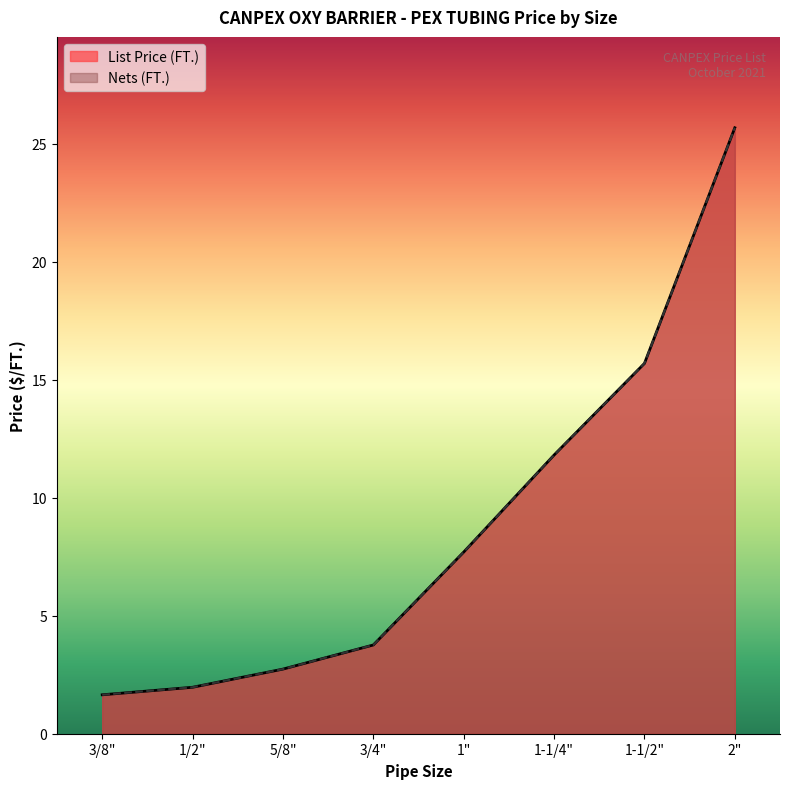

List the series in order of their peak value, lowest first.

List Price (FT.), Nets (FT.)